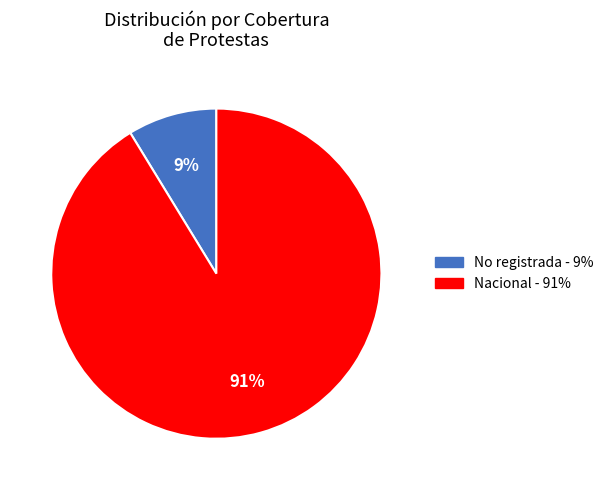

Is the sum of No registrada and Nacional greater than half?

Yes